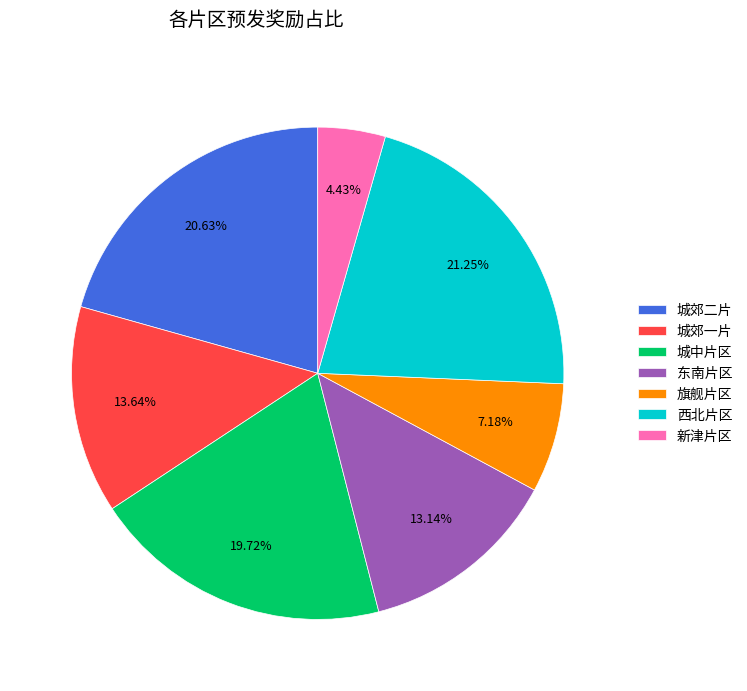

What is the largest slice in the pie chart?

西北片区